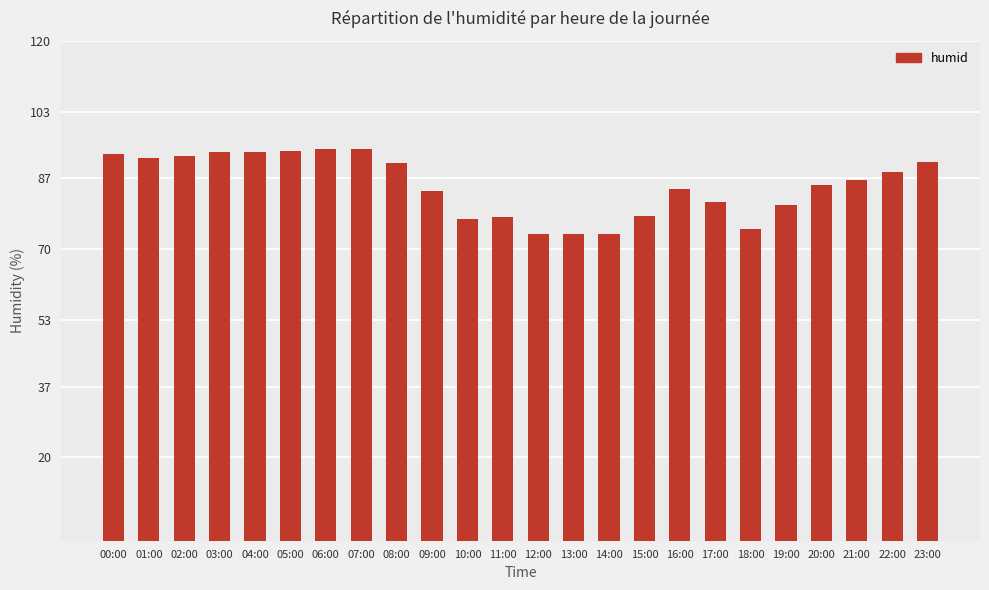

What is the difference between the maximum and second lowest values?

20.5